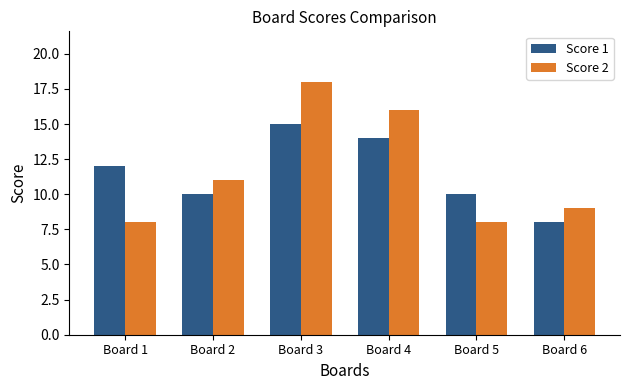

At which label is Score 2 closest to 13?

Board 2